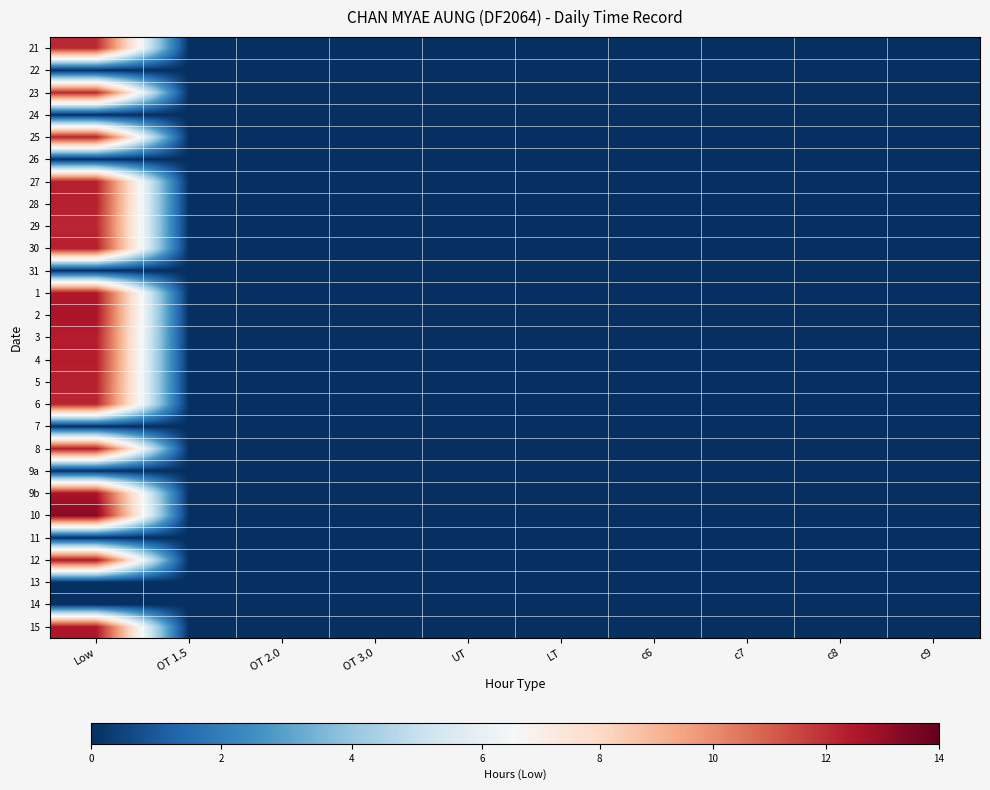

Reading left to right, what are all the values shown in this chart?

21: Low=12.1	OT 1.5=0.0	OT 2.0=0.0	OT 3.0=0.0	UT=0.0	LT=0.0	c6=0.0	c7=0.0	c8=0.0	c9=0.0
22: Low=0.0	OT 1.5=0.0	OT 2.0=0.0	OT 3.0=0.0	UT=0.0	LT=0.0	c6=0.0	c7=0.0	c8=0.0	c9=0.0
23: Low=12.1	OT 1.5=0.0	OT 2.0=0.0	OT 3.0=0.0	UT=0.0	LT=0.0	c6=0.0	c7=0.0	c8=0.0	c9=0.0
24: Low=0.0	OT 1.5=0.0	OT 2.0=0.0	OT 3.0=0.0	UT=0.0	LT=0.0	c6=0.0	c7=0.0	c8=0.0	c9=0.0
25: Low=12.3	OT 1.5=0.0	OT 2.0=0.0	OT 3.0=0.0	UT=0.0	LT=0.0	c6=0.0	c7=0.0	c8=0.0	c9=0.0
26: Low=0.0	OT 1.5=0.0	OT 2.0=0.0	OT 3.0=0.0	UT=0.0	LT=0.0	c6=0.0	c7=0.0	c8=0.0	c9=0.0
27: Low=12.3	OT 1.5=0.0	OT 2.0=0.0	OT 3.0=0.0	UT=0.0	LT=0.0	c6=0.0	c7=0.0	c8=0.0	c9=0.0
28: Low=12.3	OT 1.5=0.0	OT 2.0=0.0	OT 3.0=0.0	UT=0.0	LT=0.0	c6=0.0	c7=0.0	c8=0.0	c9=0.0
29: Low=12.2	OT 1.5=0.0	OT 2.0=0.0	OT 3.0=0.0	UT=0.0	LT=0.0	c6=0.0	c7=0.0	c8=0.0	c9=0.0
30: Low=12.4	OT 1.5=0.0	OT 2.0=0.0	OT 3.0=0.0	UT=0.0	LT=0.0	c6=0.0	c7=0.0	c8=0.0	c9=0.0
31: Low=0.0	OT 1.5=0.0	OT 2.0=0.0	OT 3.0=0.0	UT=0.0	LT=0.0	c6=0.0	c7=0.0	c8=0.0	c9=0.0
1: Low=12.5	OT 1.5=0.0	OT 2.0=0.0	OT 3.0=0.0	UT=0.0	LT=0.0	c6=0.0	c7=0.0	c8=0.0	c9=0.0
2: Low=12.6	OT 1.5=0.0	OT 2.0=0.0	OT 3.0=0.0	UT=0.0	LT=0.0	c6=0.0	c7=0.0	c8=0.0	c9=0.0
3: Low=12.4	OT 1.5=0.0	OT 2.0=0.0	OT 3.0=0.0	UT=0.0	LT=0.0	c6=0.0	c7=0.0	c8=0.0	c9=0.0
4: Low=12.4	OT 1.5=0.0	OT 2.0=0.0	OT 3.0=0.0	UT=0.0	LT=0.0	c6=0.0	c7=0.0	c8=0.0	c9=0.0
5: Low=12.3	OT 1.5=0.0	OT 2.0=0.0	OT 3.0=0.0	UT=0.0	LT=0.0	c6=0.0	c7=0.0	c8=0.0	c9=0.0
6: Low=12.2	OT 1.5=0.0	OT 2.0=0.0	OT 3.0=0.0	UT=0.0	LT=0.0	c6=0.0	c7=0.0	c8=0.0	c9=0.0
7: Low=0.0	OT 1.5=0.0	OT 2.0=0.0	OT 3.0=0.0	UT=0.0	LT=0.0	c6=0.0	c7=0.0	c8=0.0	c9=0.0
8: Low=12.4	OT 1.5=0.0	OT 2.0=0.0	OT 3.0=0.0	UT=0.0	LT=0.0	c6=0.0	c7=0.0	c8=0.0	c9=0.0
9a: Low=0.0	OT 1.5=0.0	OT 2.0=0.0	OT 3.0=0.0	UT=0.0	LT=0.0	c6=0.0	c7=0.0	c8=0.0	c9=0.0
9b: Low=12.7	OT 1.5=0.0	OT 2.0=0.0	OT 3.0=0.0	UT=0.0	LT=0.0	c6=0.0	c7=0.0	c8=0.0	c9=0.0
10: Low=13.3	OT 1.5=0.0	OT 2.0=0.0	OT 3.0=0.0	UT=0.0	LT=0.0	c6=0.0	c7=0.0	c8=0.0	c9=0.0
11: Low=0.0	OT 1.5=0.0	OT 2.0=0.0	OT 3.0=0.0	UT=0.0	LT=0.0	c6=0.0	c7=0.0	c8=0.0	c9=0.0
12: Low=12.5	OT 1.5=0.0	OT 2.0=0.0	OT 3.0=0.0	UT=0.0	LT=0.0	c6=0.0	c7=0.0	c8=0.0	c9=0.0
13: Low=0.0	OT 1.5=0.0	OT 2.0=0.0	OT 3.0=0.0	UT=0.0	LT=0.0	c6=0.0	c7=0.0	c8=0.0	c9=0.0
14: Low=0.0	OT 1.5=0.0	OT 2.0=0.0	OT 3.0=0.0	UT=0.0	LT=0.0	c6=0.0	c7=0.0	c8=0.0	c9=0.0
15: Low=12.6	OT 1.5=0.0	OT 2.0=0.0	OT 3.0=0.0	UT=0.0	LT=0.0	c6=0.0	c7=0.0	c8=0.0	c9=0.0